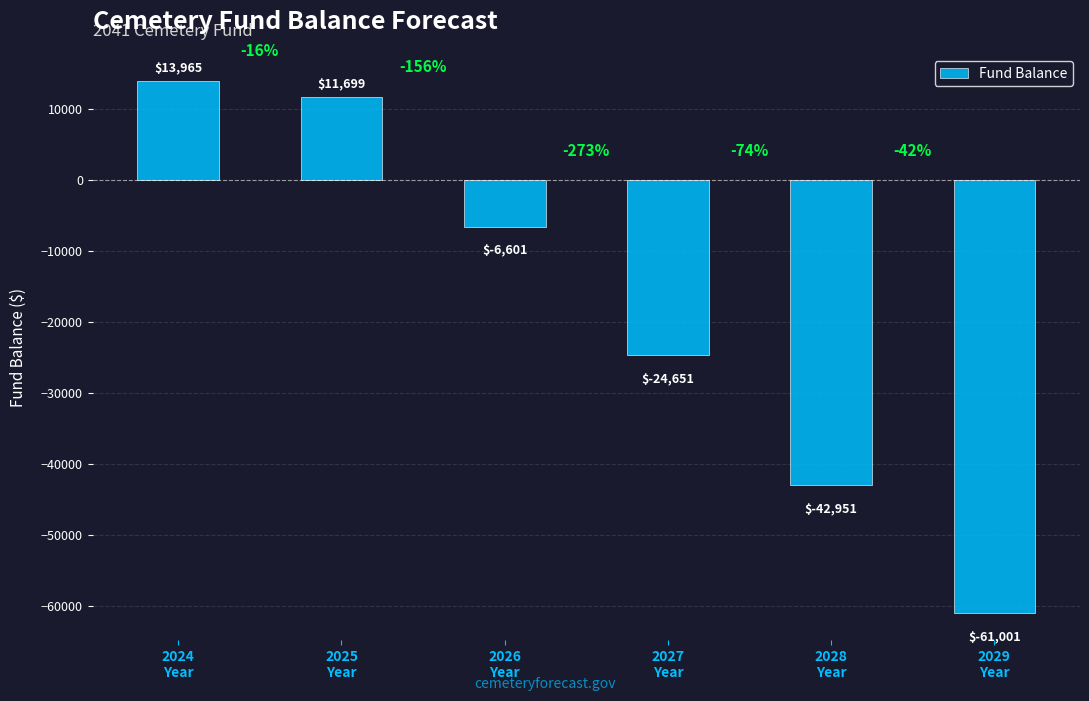

The value at 2027
Year is -24651.3. True or false?

True